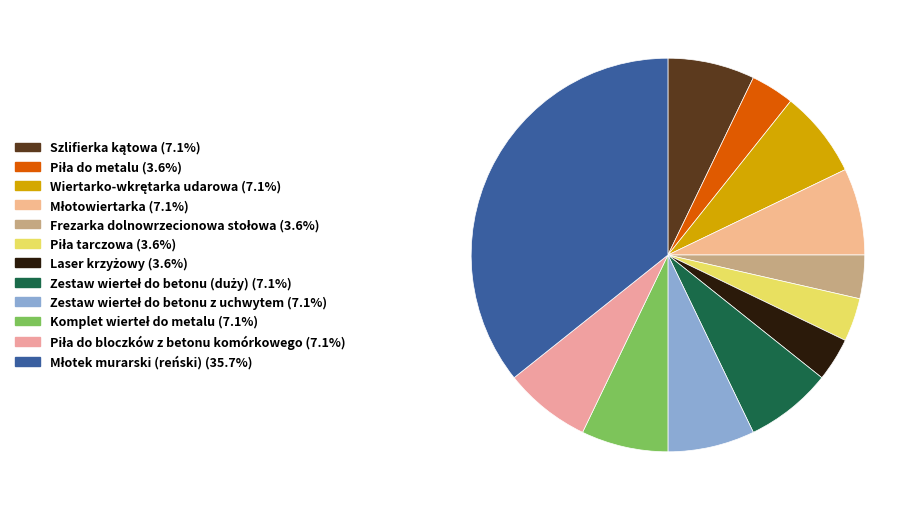

Is it true that Młotek murarski (reński) is 36% of the pie?

True